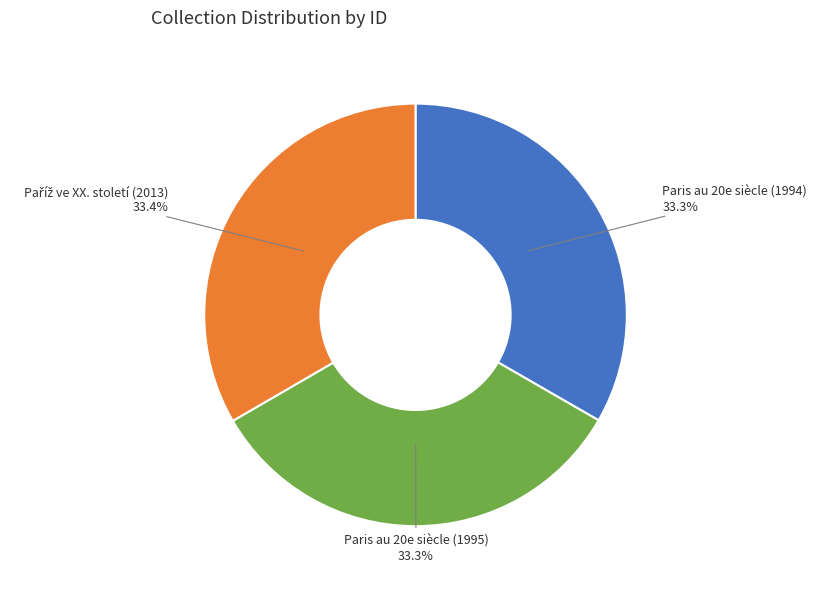

To the nearest percent, what is the average slice percentage?

33%